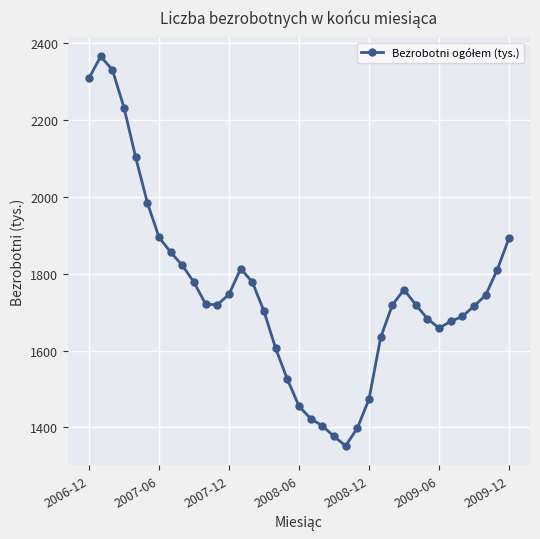

Is this an area chart (filled region under the line)?

No